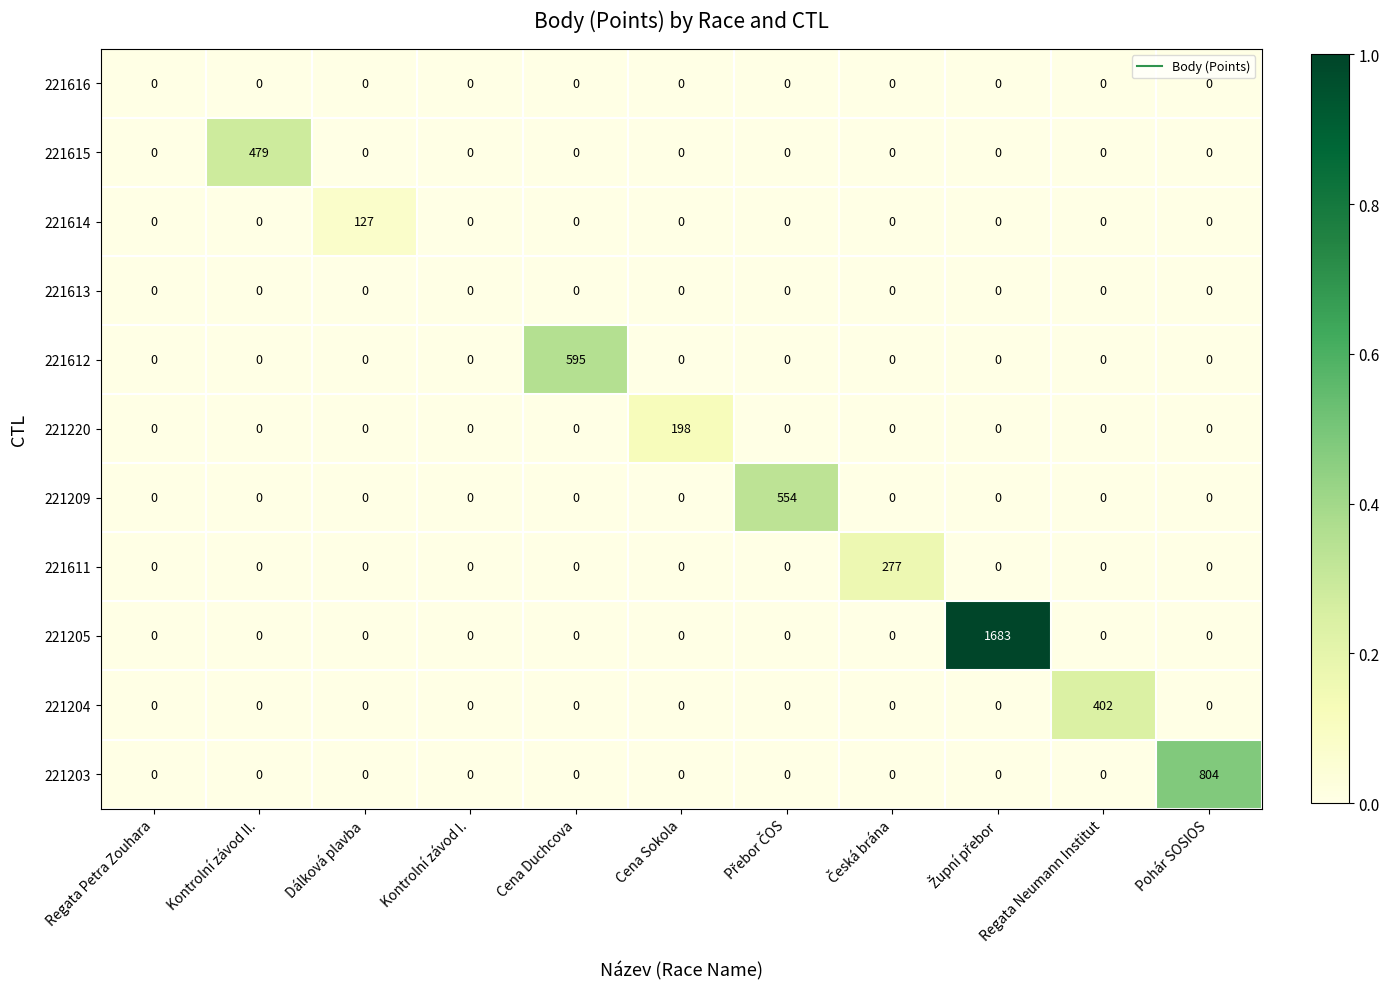

What is the total value across all series at Dálková plavba?

127